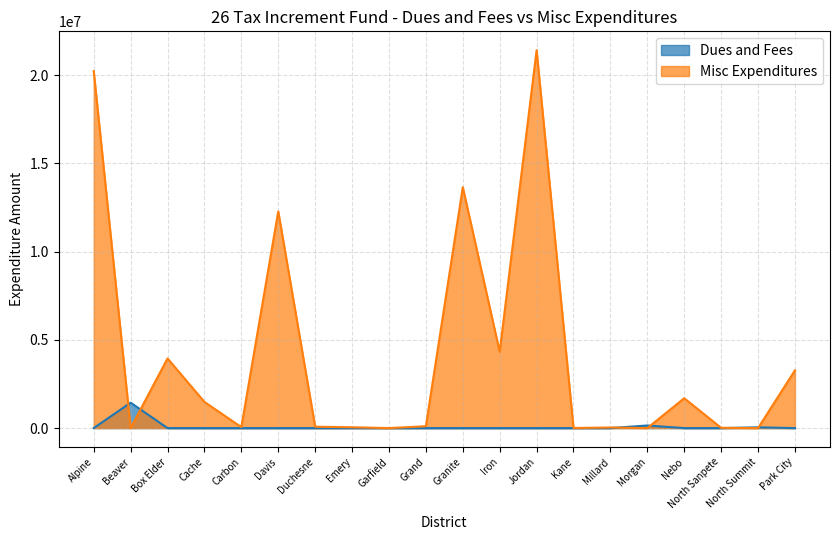

What is the spread (max minus min) of values at Kane?

5687.0